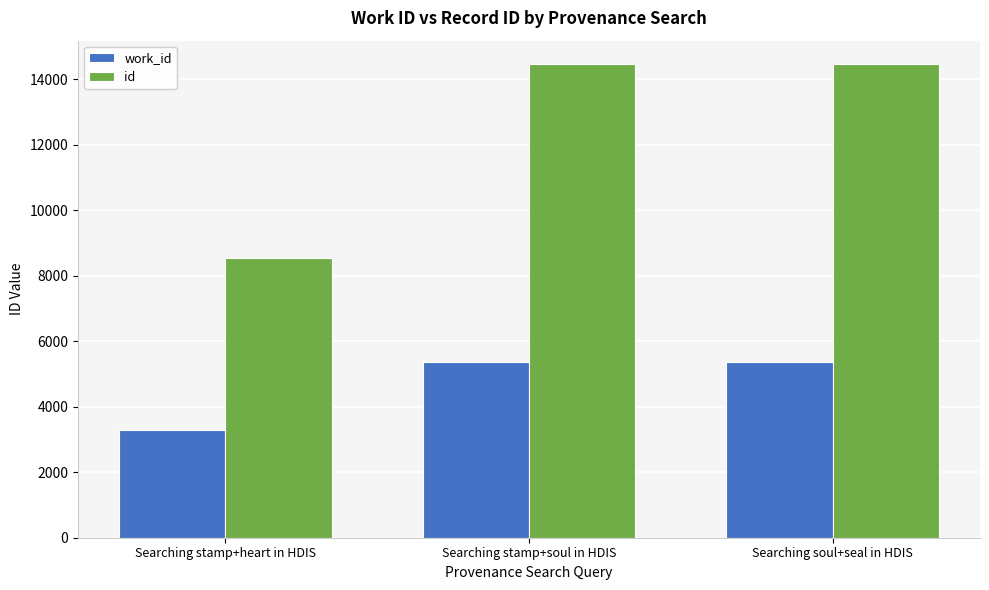

What is the difference between the highest and lowest values at Searching soul+seal in HDIS?

9079